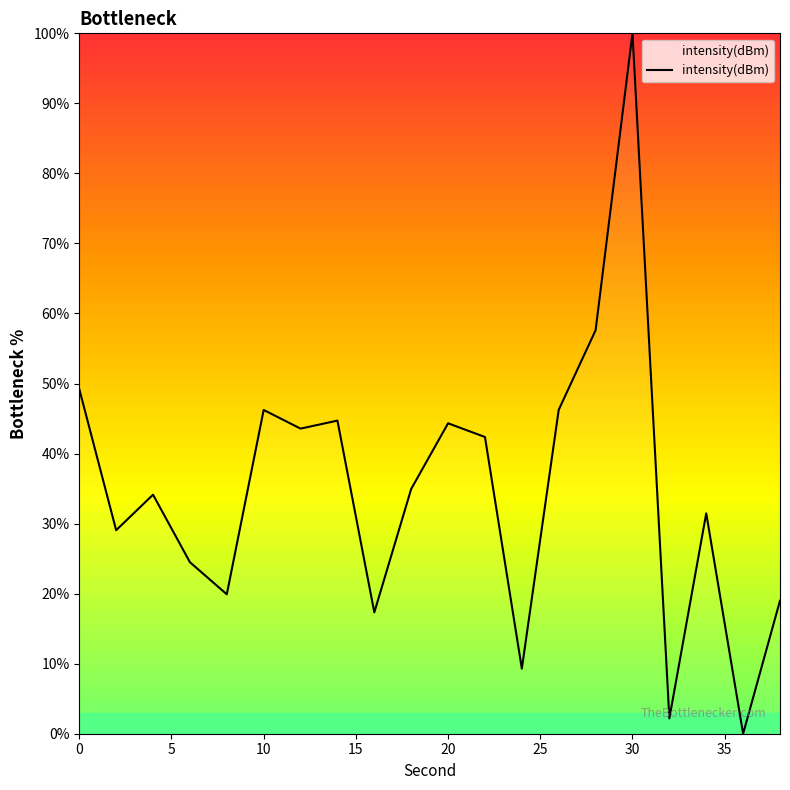

What is the difference between the maximum and second lowest values?

97.8